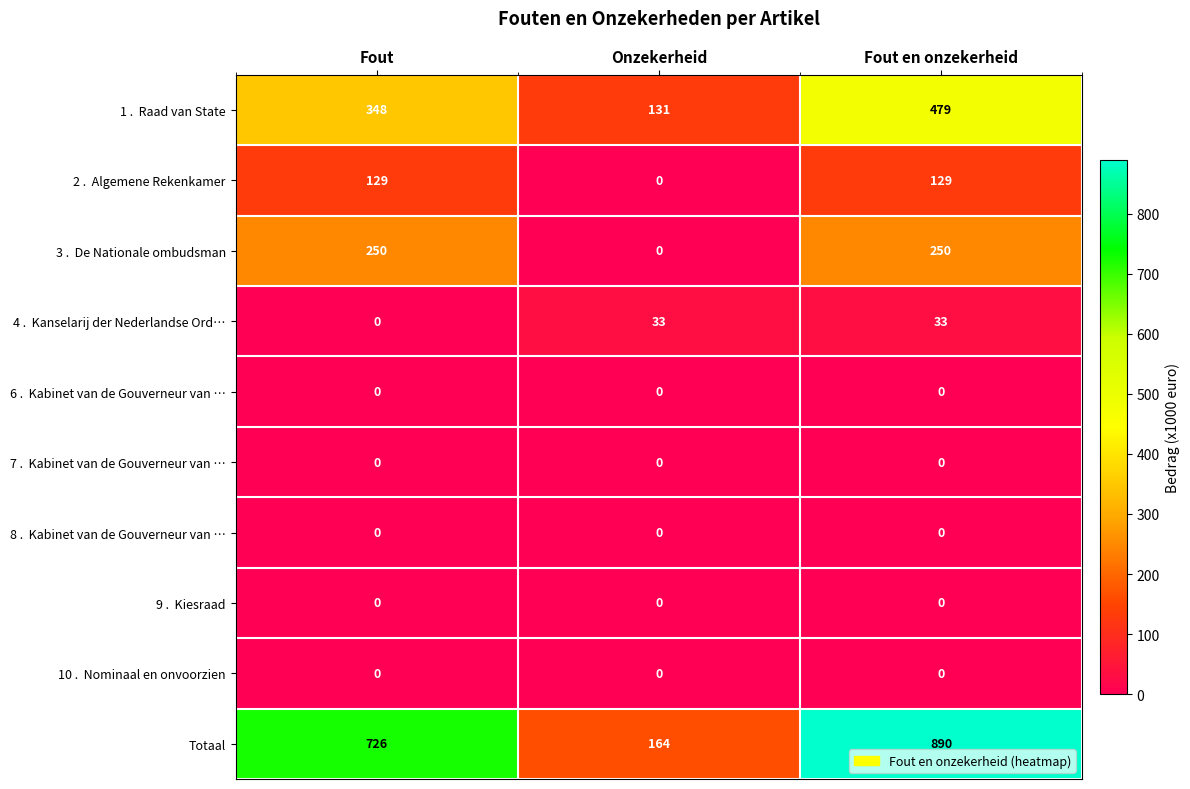

At which category is the sum across all series the highest?

Fout en onzekerheid